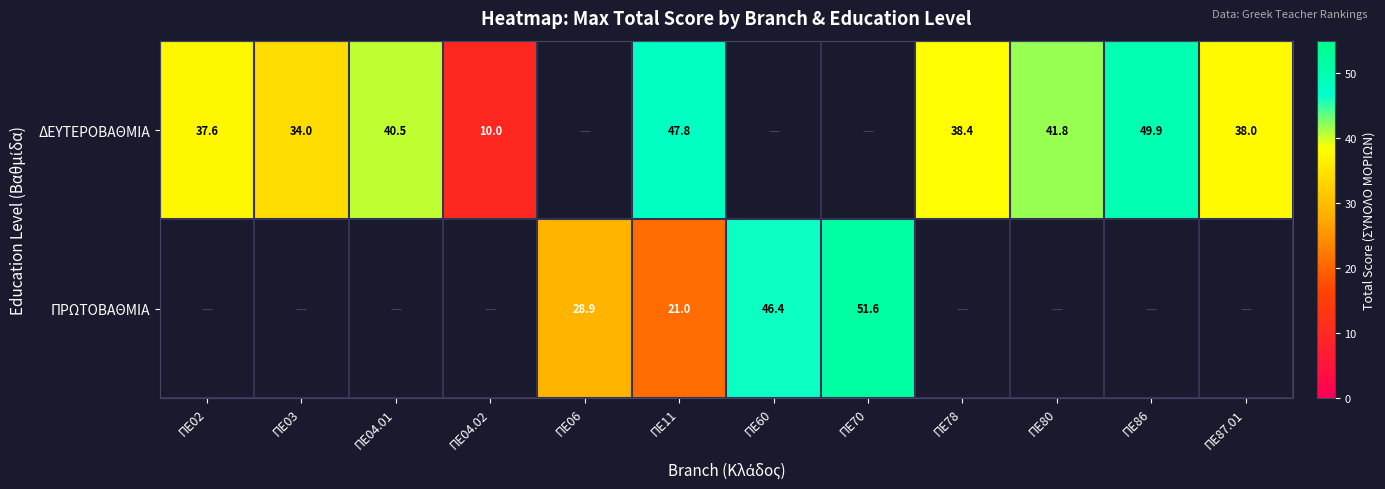

At which category is the sum across all series the highest?

ΠΕ11